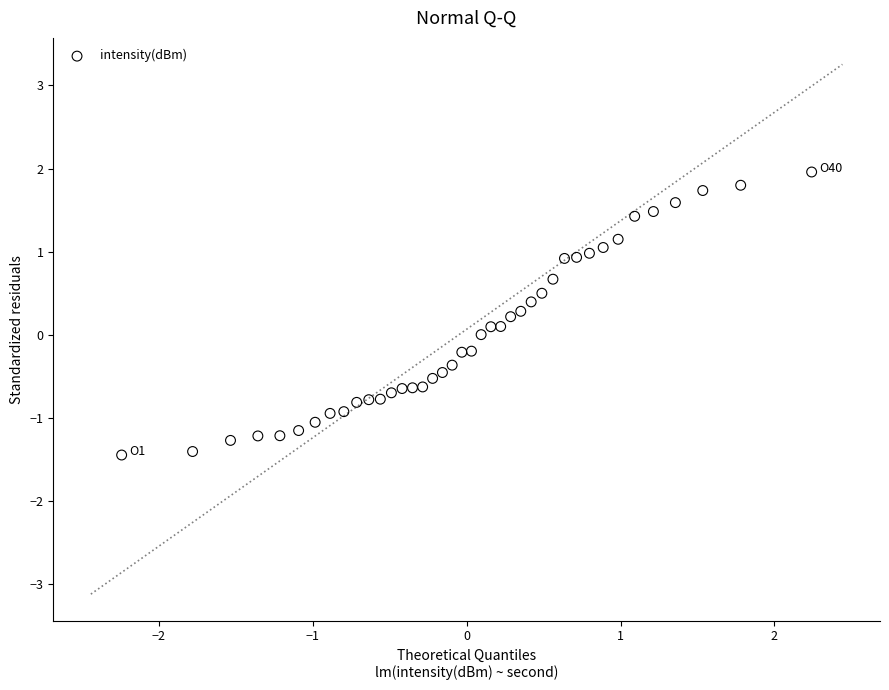

What is the range of X values (max minus min)?

4.5